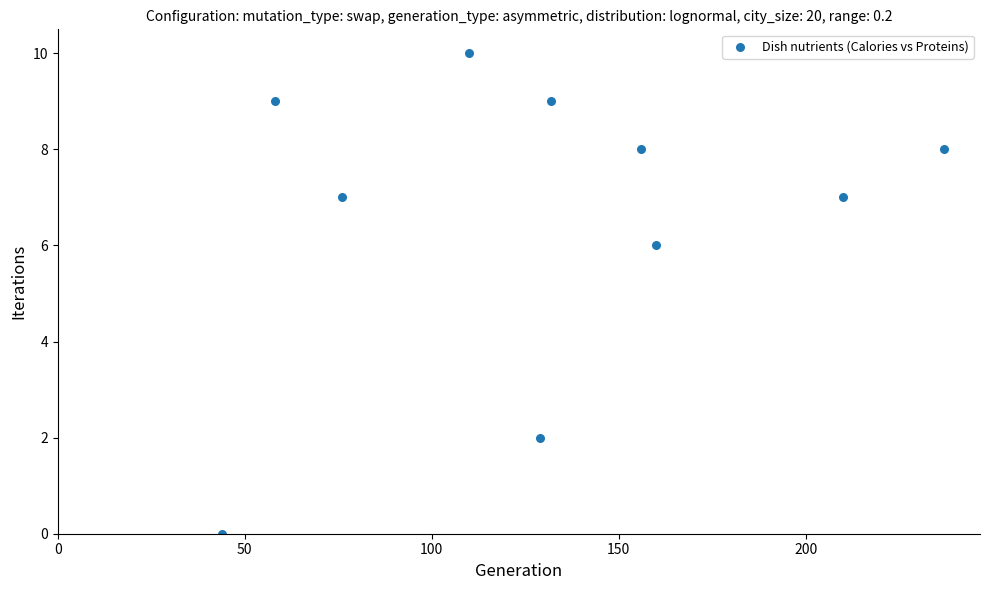

What Y value in the scatter plot is closest to 5?

6